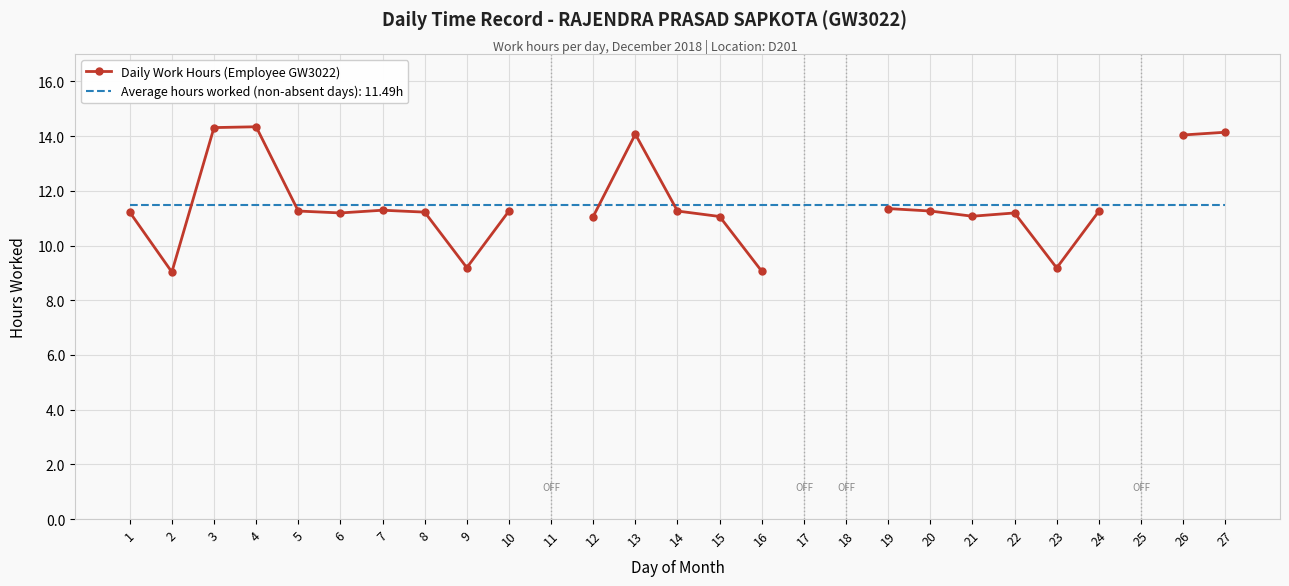

What is the difference between the maximum and minimum values?

5.3